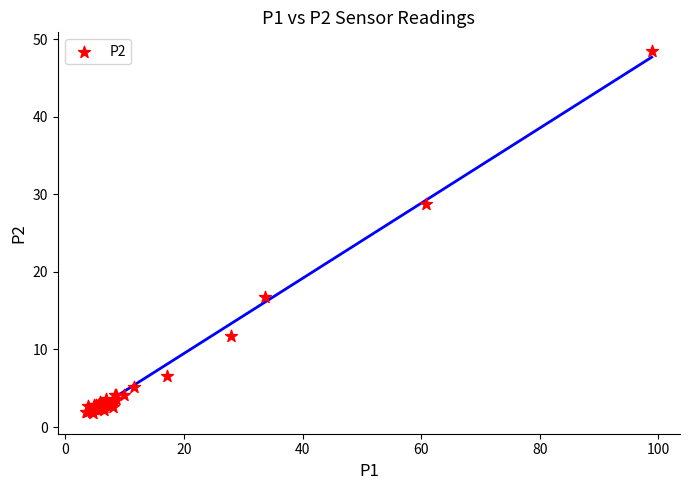

What Y value in the scatter plot is closest to 25?

28.8